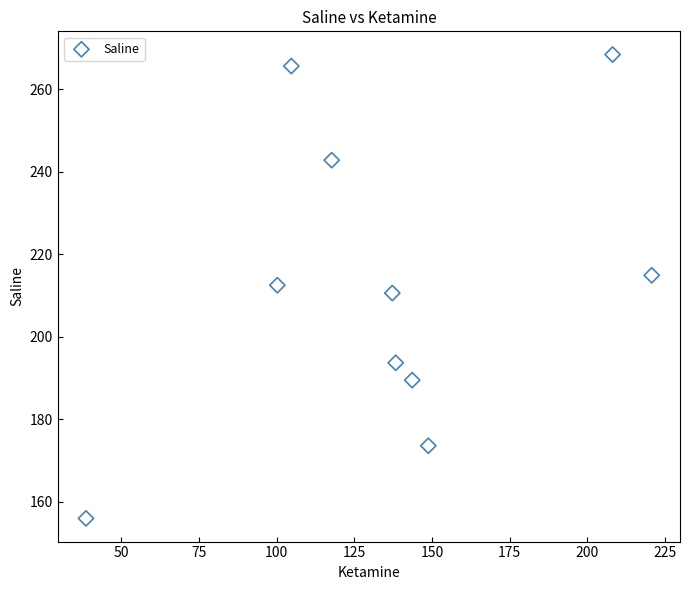

What is the average X value?

135.8